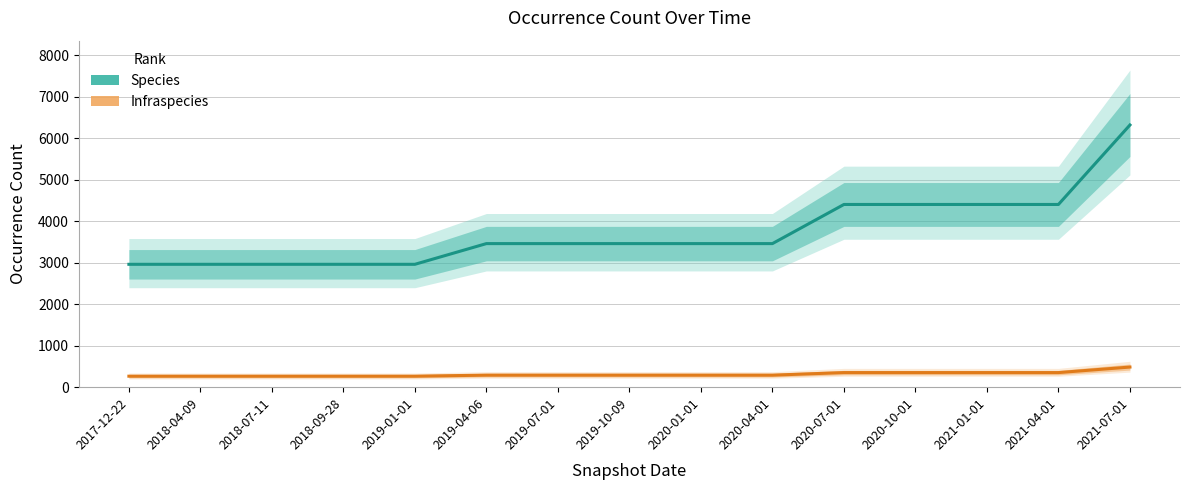

What is the smallest value displayed?

265